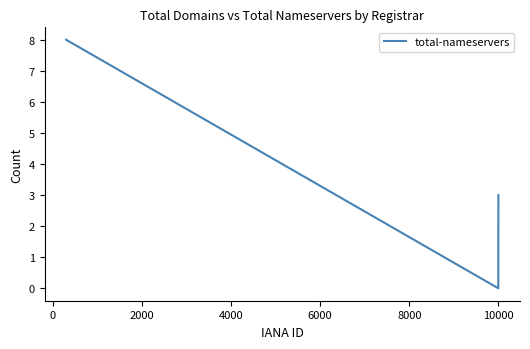

What is the difference between the maximum and minimum values?

8